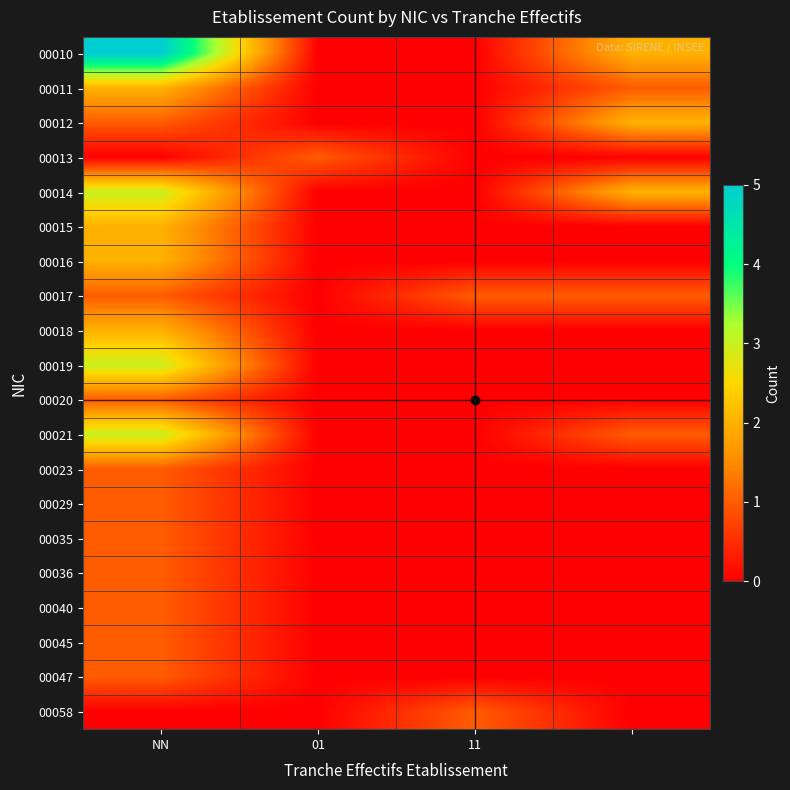

Reading left to right, extract all data points from this chart.

00010: 5	0	0	2
00011: 2	0	0	1
00012: 1	0	0	2
00013: 0	1	0	0
00014: 3	0	0	2
00015: 2	0	0	0
00016: 2	0	0	0
00017: 1	0	1	1
00018: 2	0	0	0
00019: 3	0	0	0
00020: 1	0	0	0
00021: 3	0	0	1
00023: 1	0	0	0
00029: 1	0	0	0
00035: 1	0	0	0
00036: 1	0	0	0
00040: 1	0	0	0
00045: 1	0	0	0
00047: 1	0	0	0
00058: 0	0	1	0